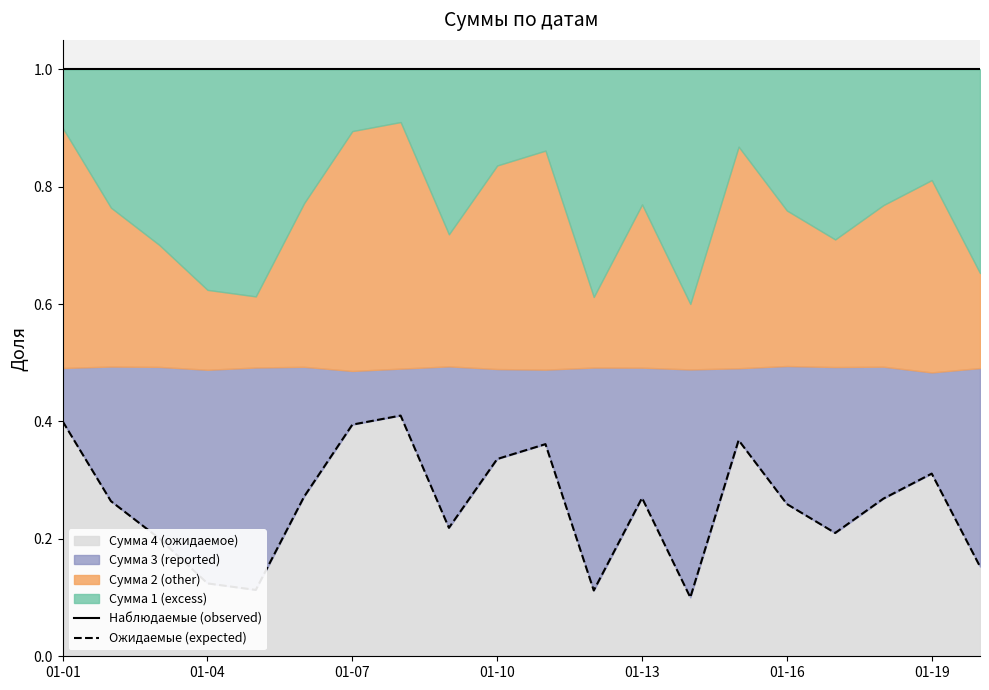

True or false: Ожидаемые (expected) has a value of 0.2 at 01-07.

False